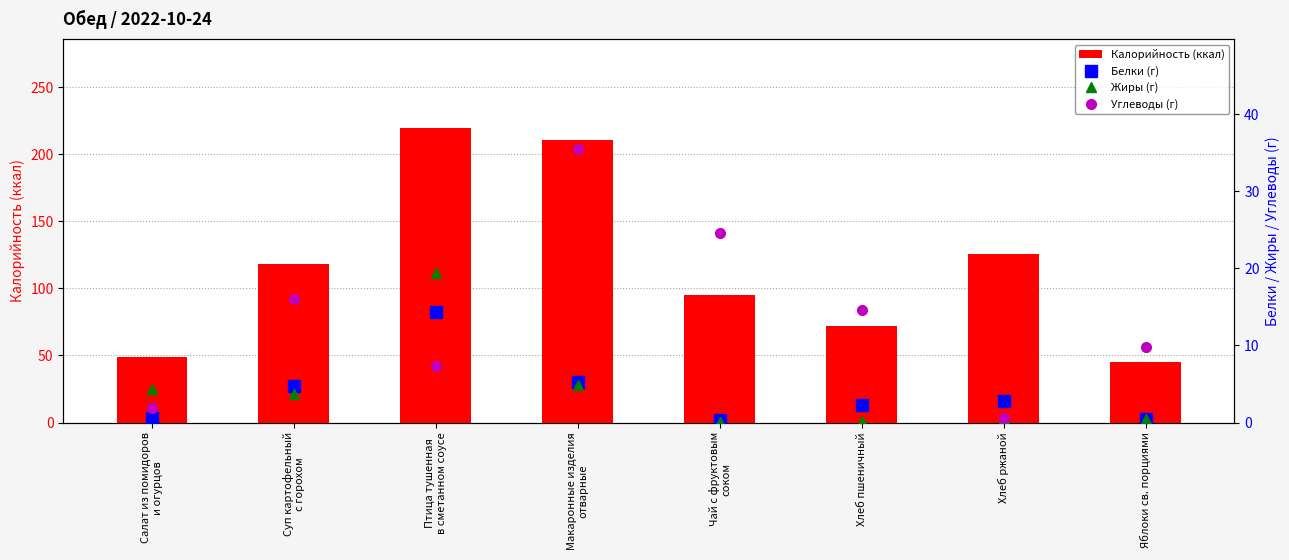

What is the label of the 4th bar from the left?

Макаронные изделия
отварные